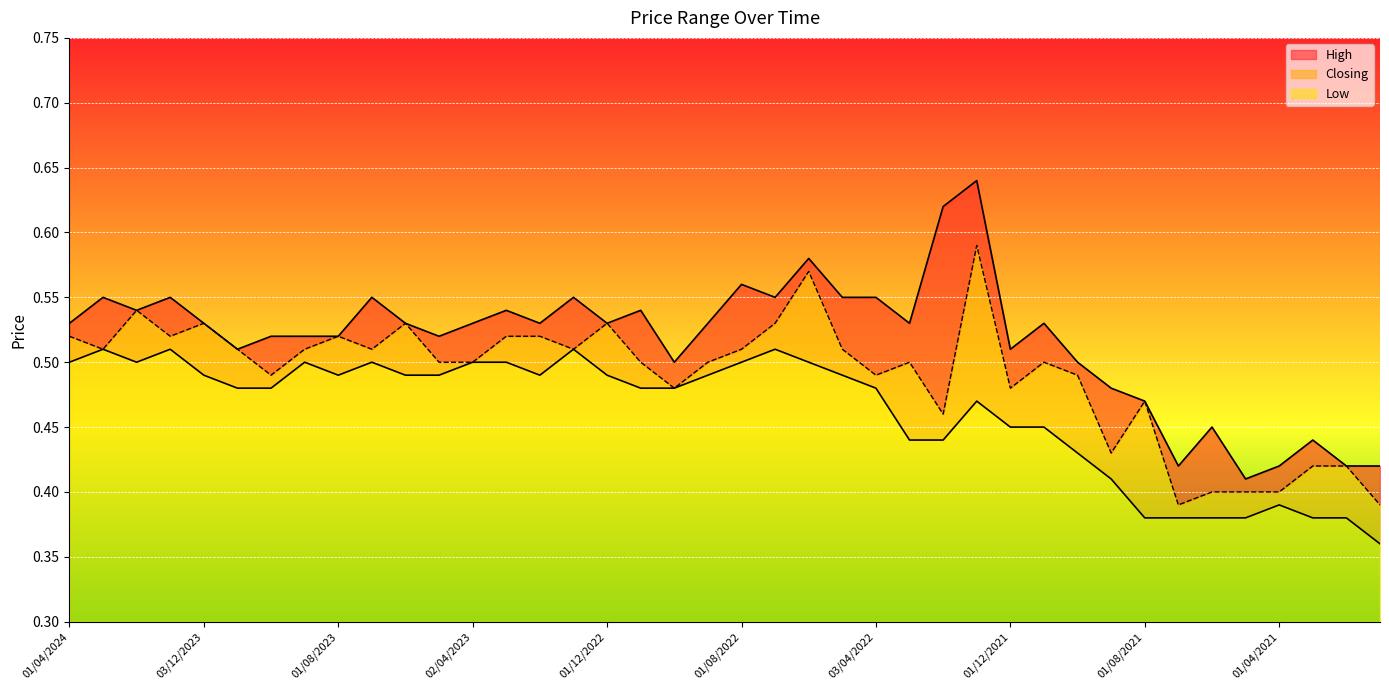

Count the number of data series in this chart.

3